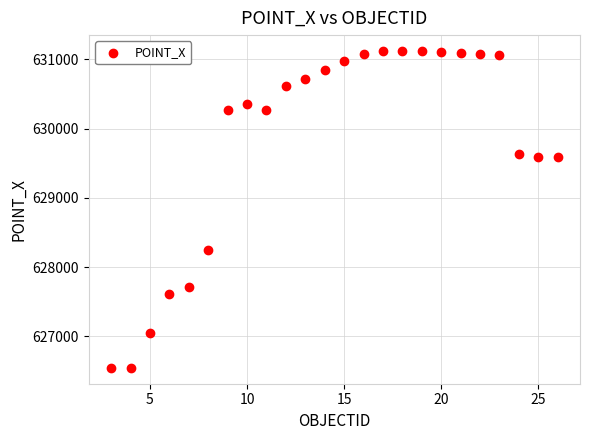

What is the range of X values (max minus min)?

23.0